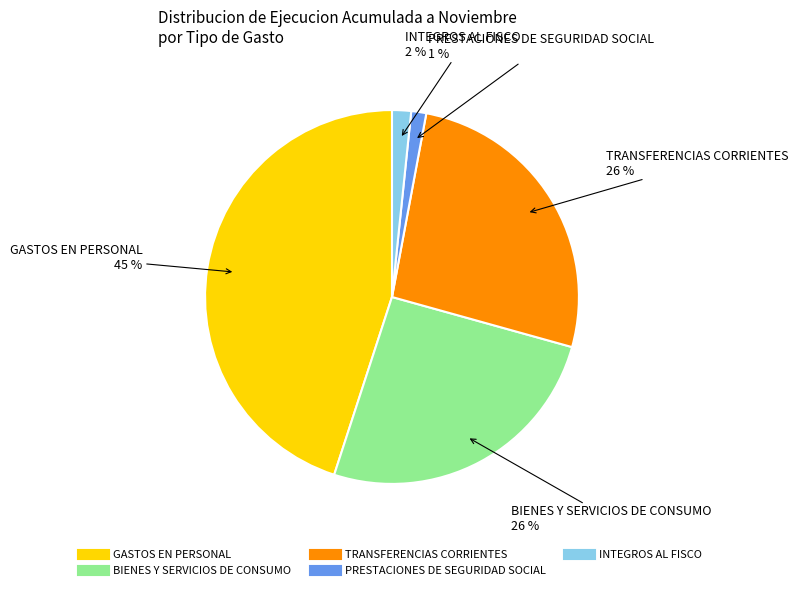

Between PRESTACIONES DE SEGURIDAD SOCIAL and BIENES Y SERVICIOS DE CONSUMO, which is larger?

BIENES Y SERVICIOS DE CONSUMO